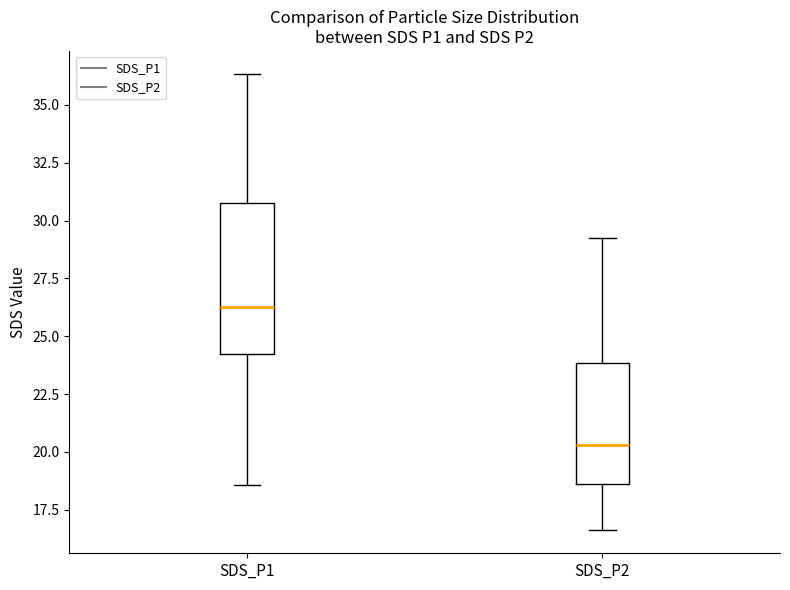

Which box's median line is the lowest?

SDS_P2